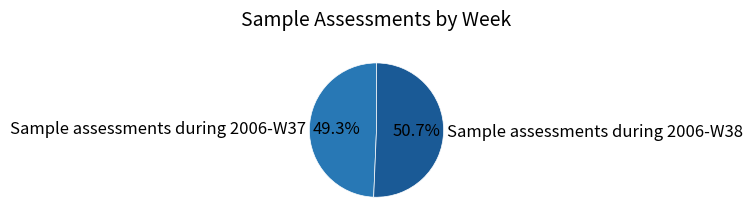

Which slice is the largest?

Sample assessments during 2006-W38